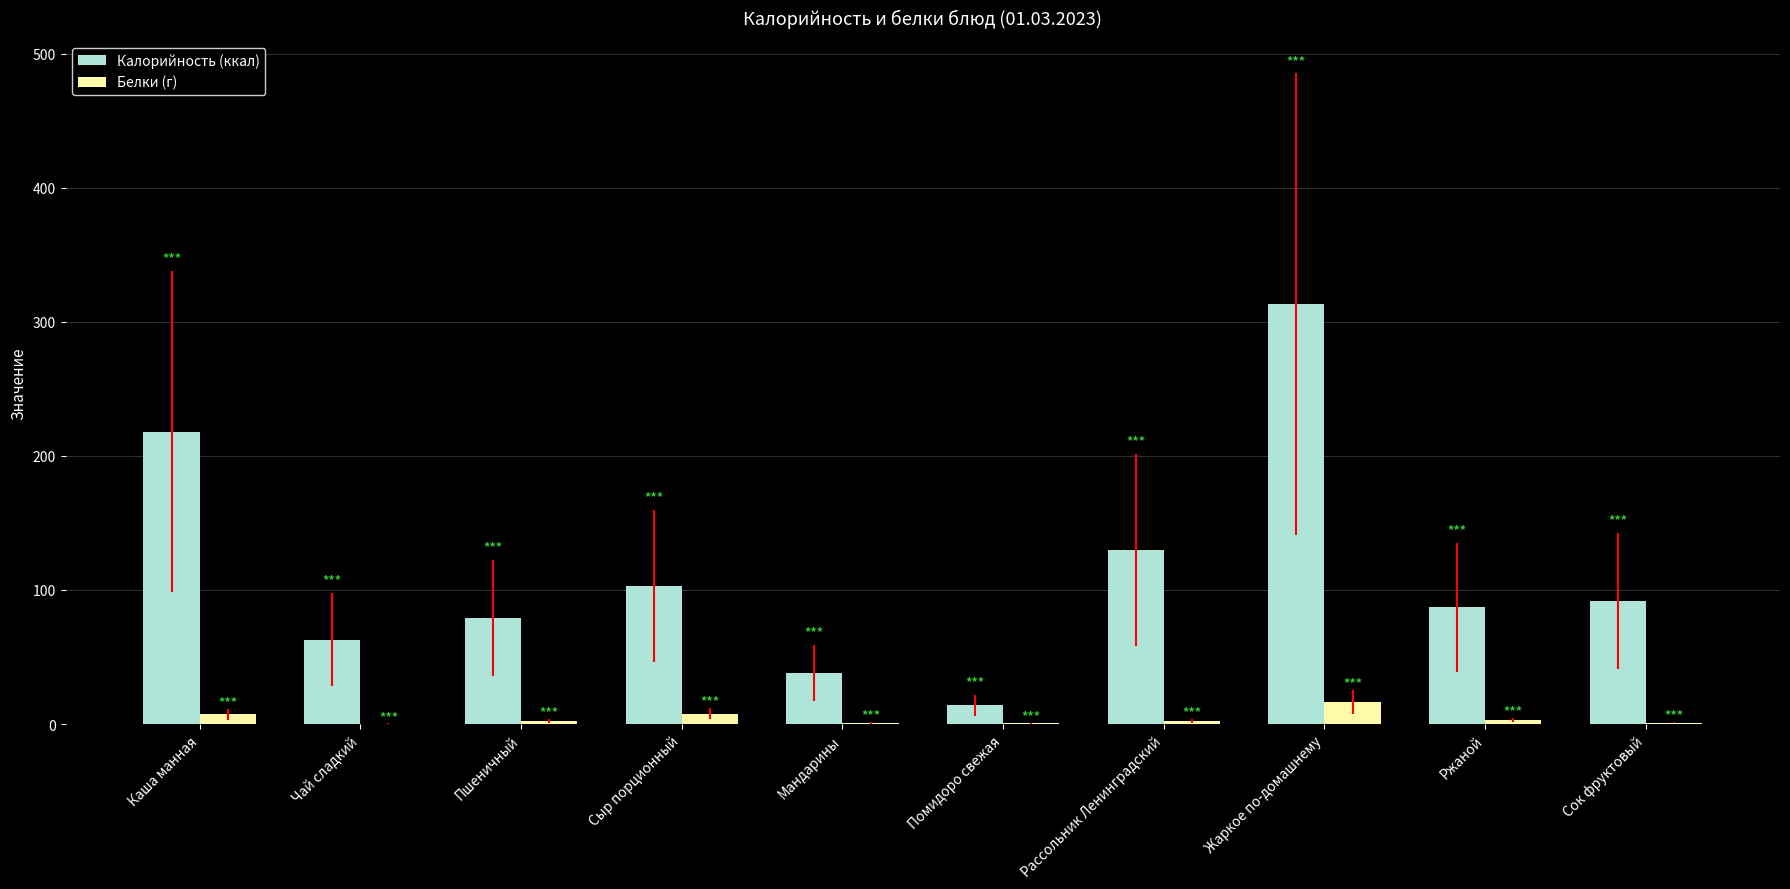

What is the sum of all Калорийность (ккал) values?

1137.0